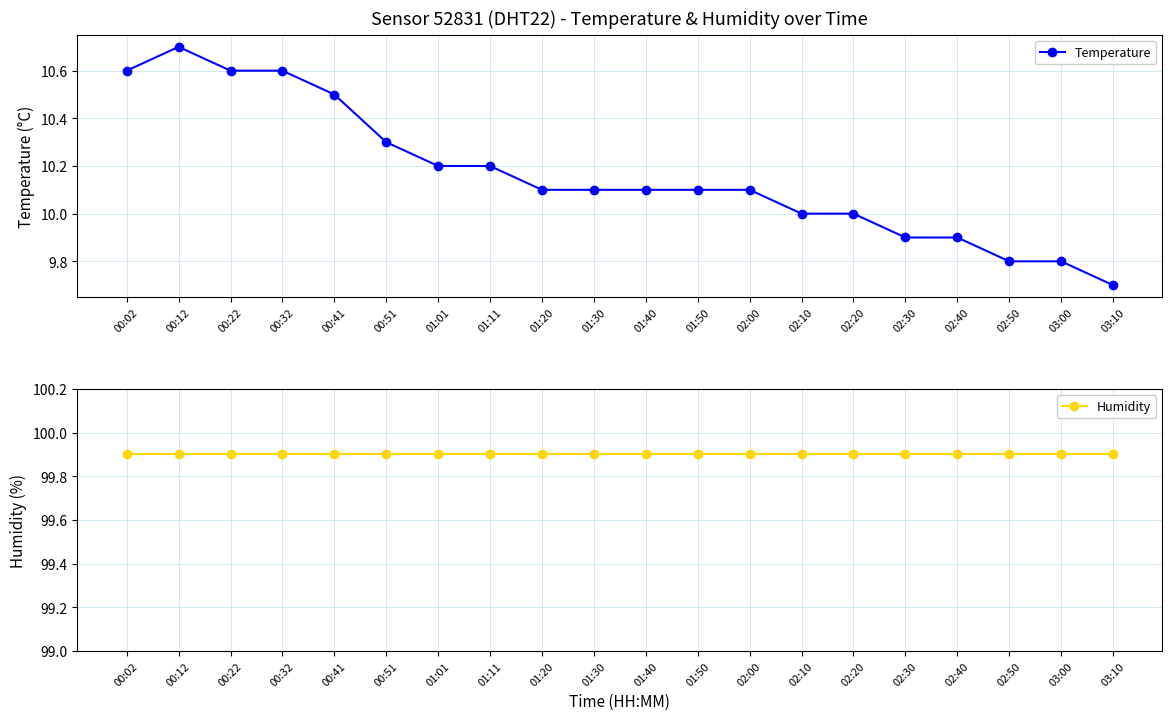

Which category has the lowest value in the Temperature series?

03:10